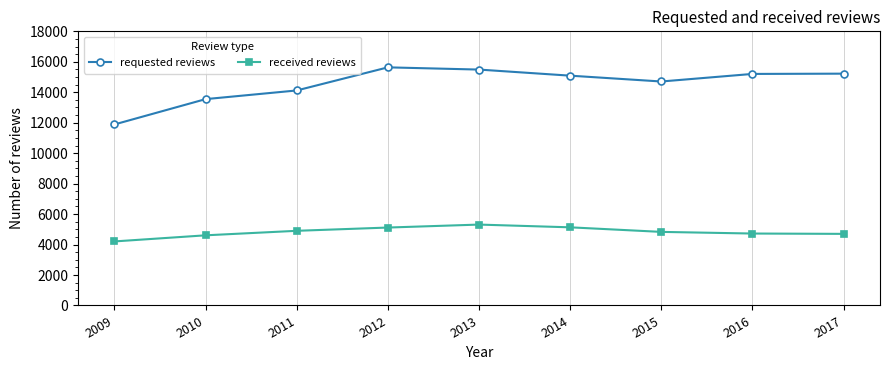

What is the sum of all received reviews values?

43526